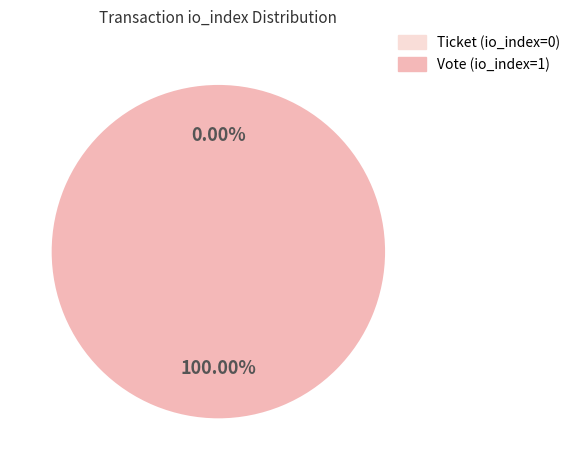

The Vote (io_index=1) slice represents 100% of the pie. True or false?

True